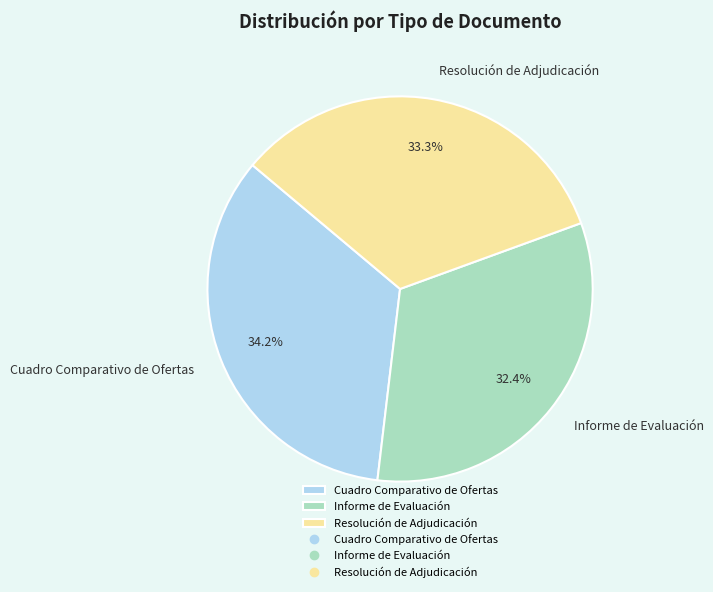

What is the ratio of the value at Informe de Evaluación to the value at Cuadro Comparativo de Ofertas?

0.9